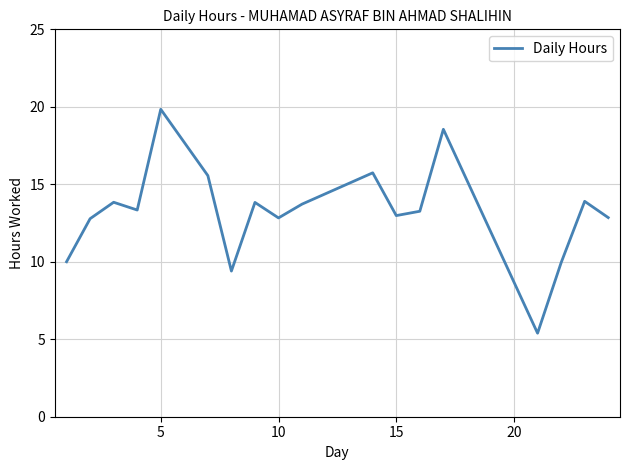

What is the maximum value shown in the chart?

19.8